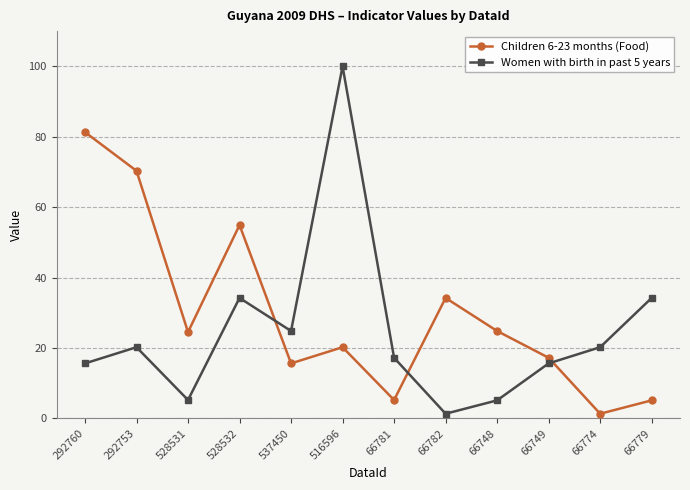

What position from the left is 528531?

3